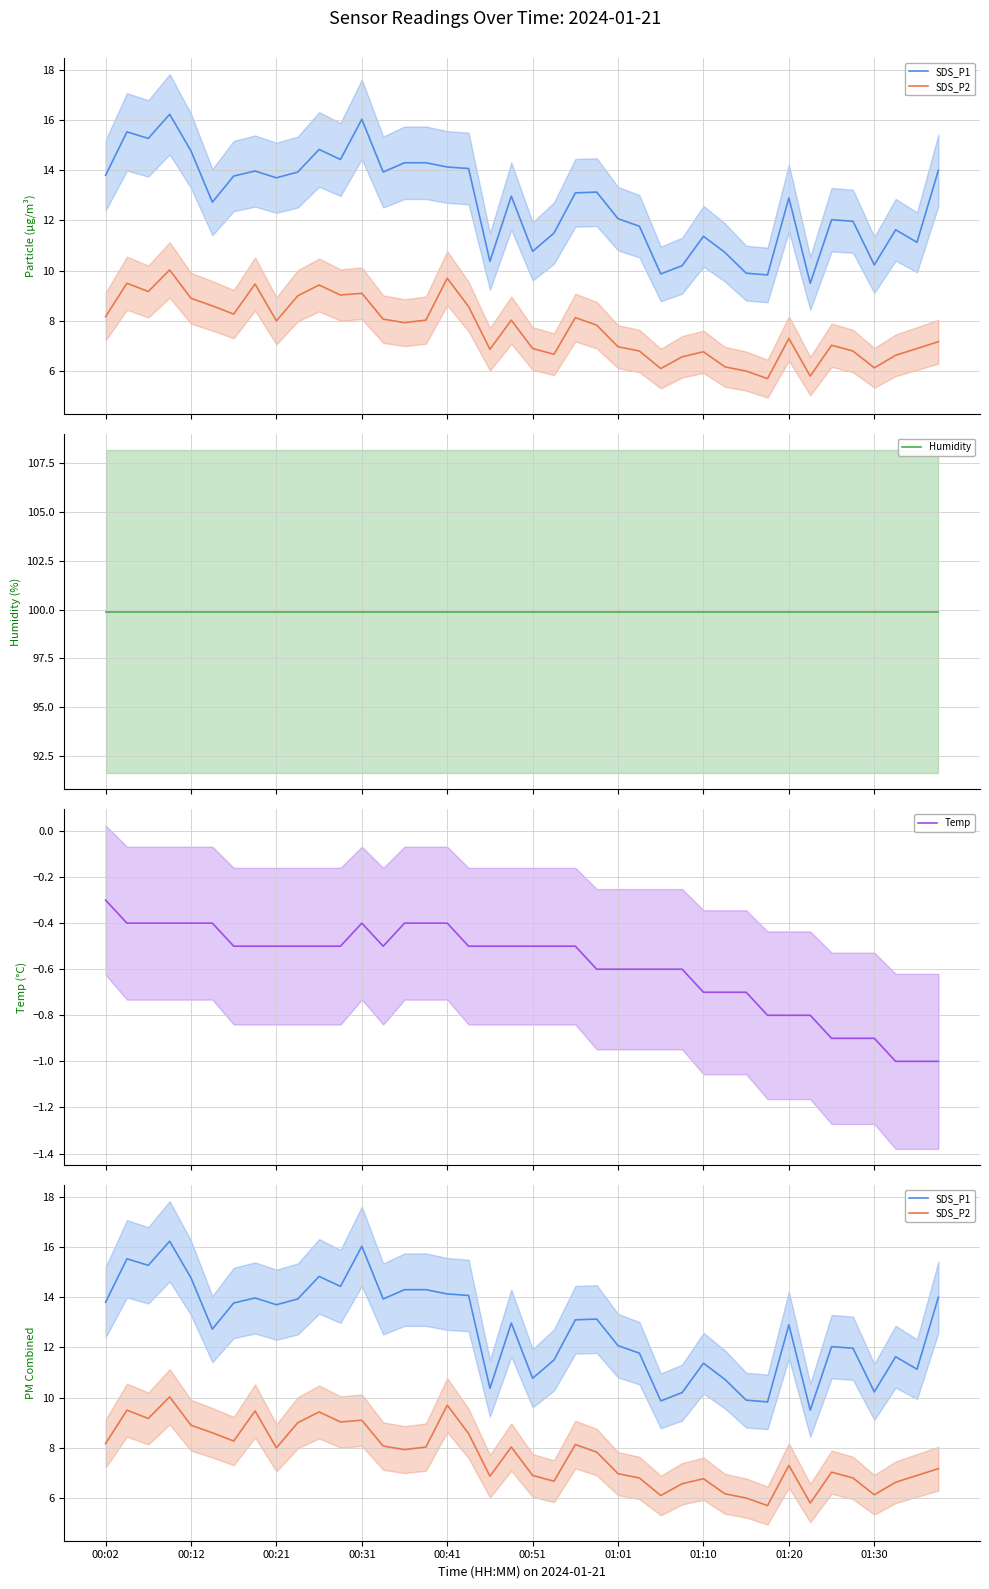

Is the value of SDS_P1 at 21 greater than the value of Humidity at 16?

No